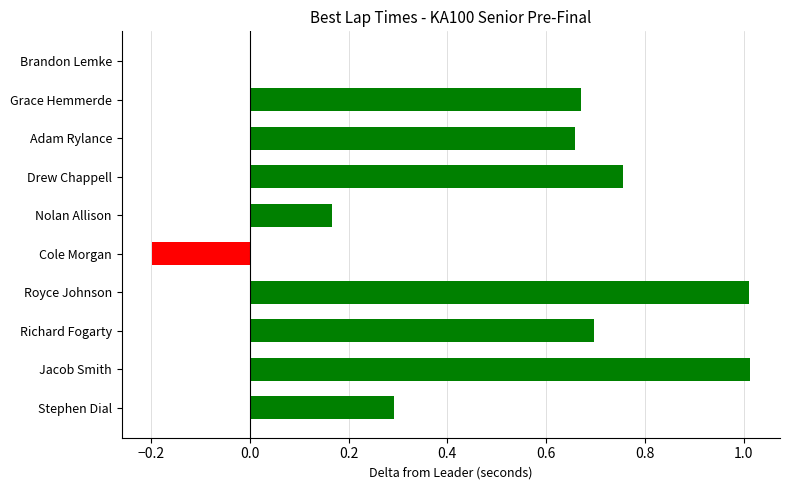

What is the sum of all values?

5.1